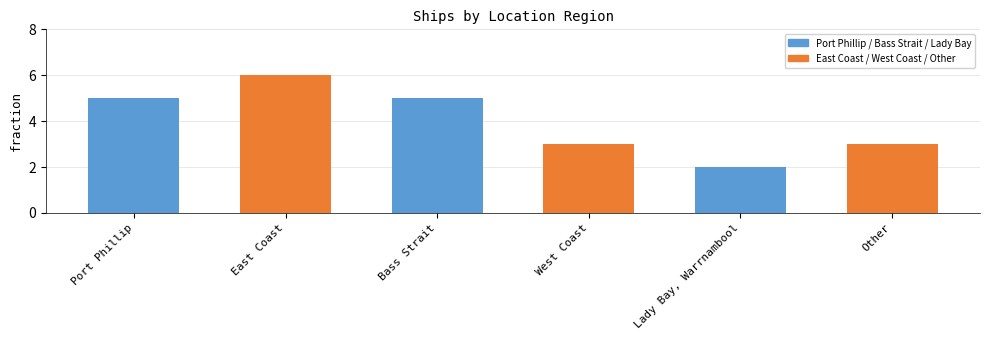

What is the sum of the values at Lady Bay, Warrnambool and Port Phillip?

7